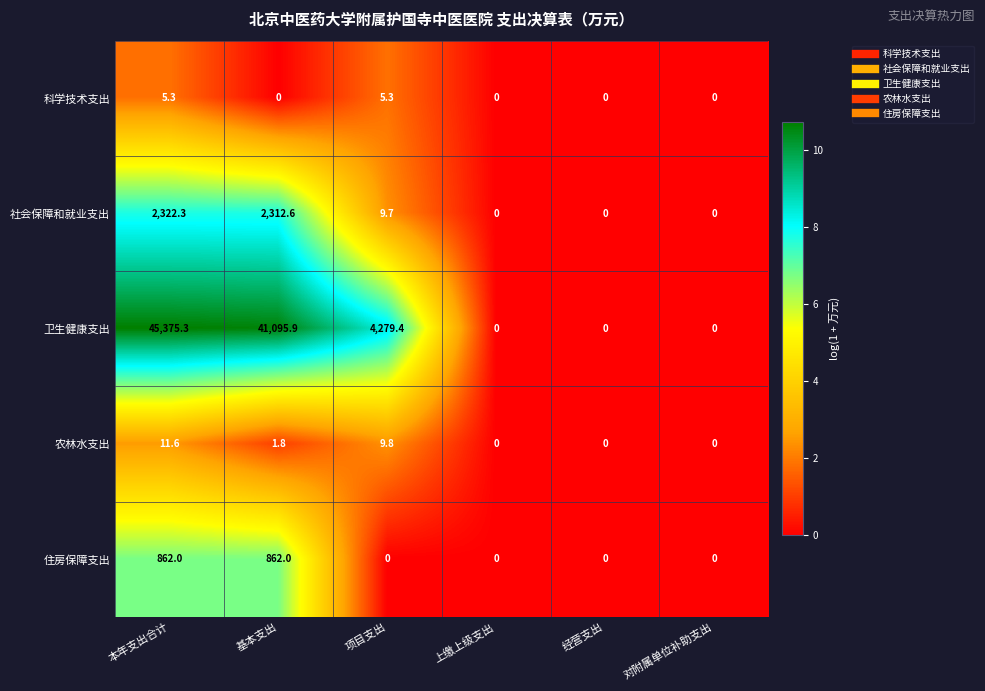

True or false: 社会保障和就业支出 has a value of 2312.6 at 基本支出.

True